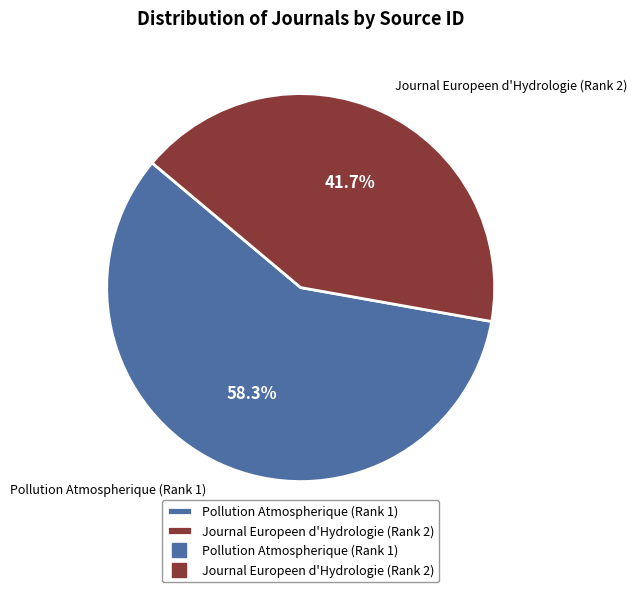

To the nearest percent, what percentage of the pie is Pollution Atmospherique (Rank 1)?

58%